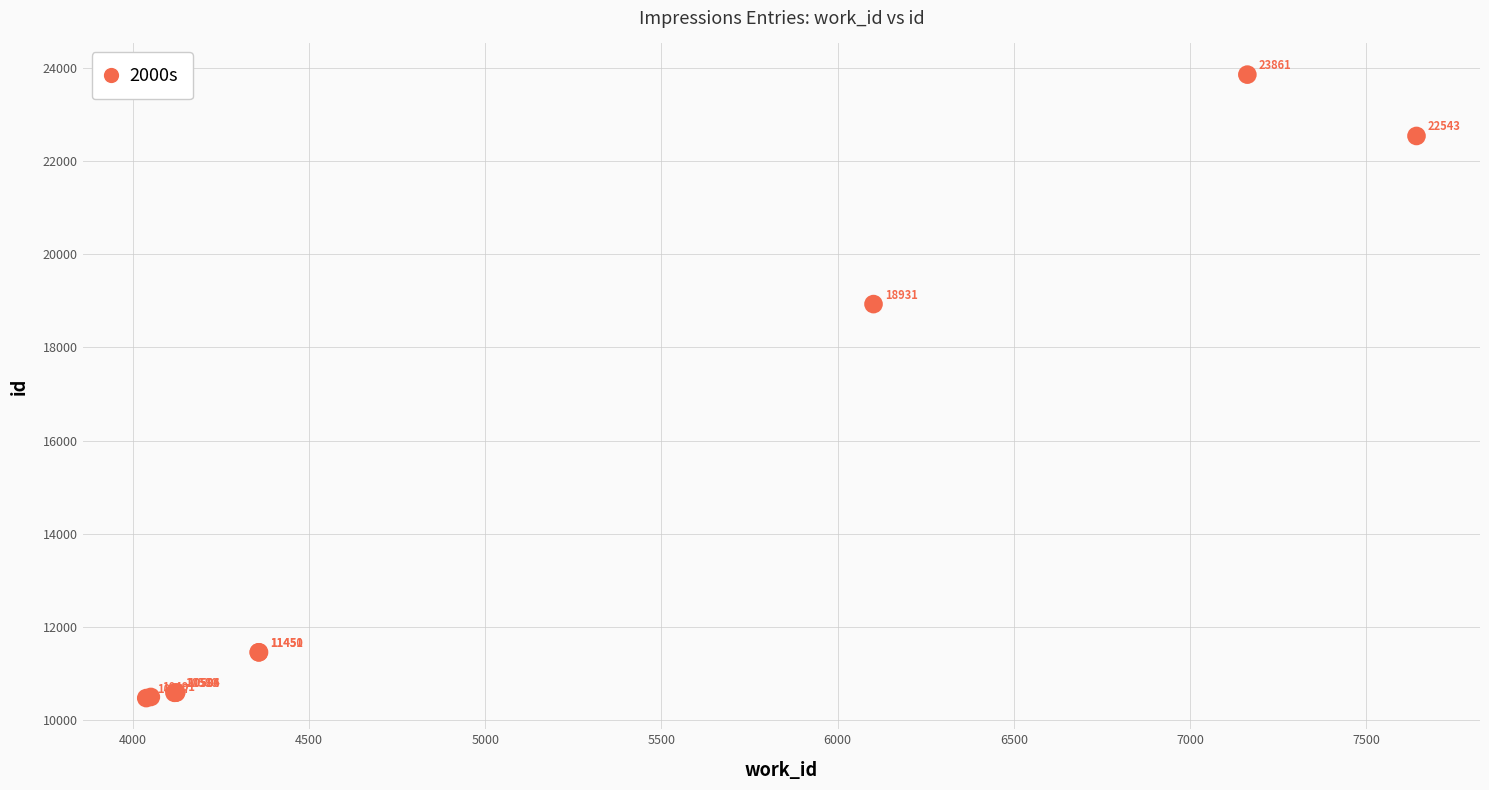

What Y value in the scatter plot is closest to 17164?

18931